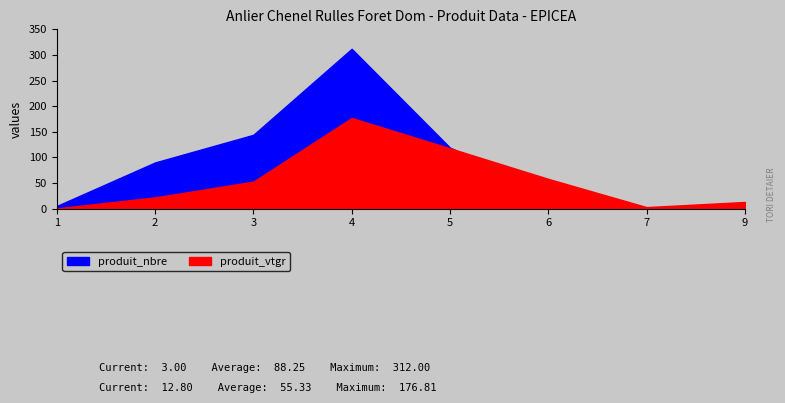

What is the value of the produit_vtgr point at the 4th from the left?

176.8